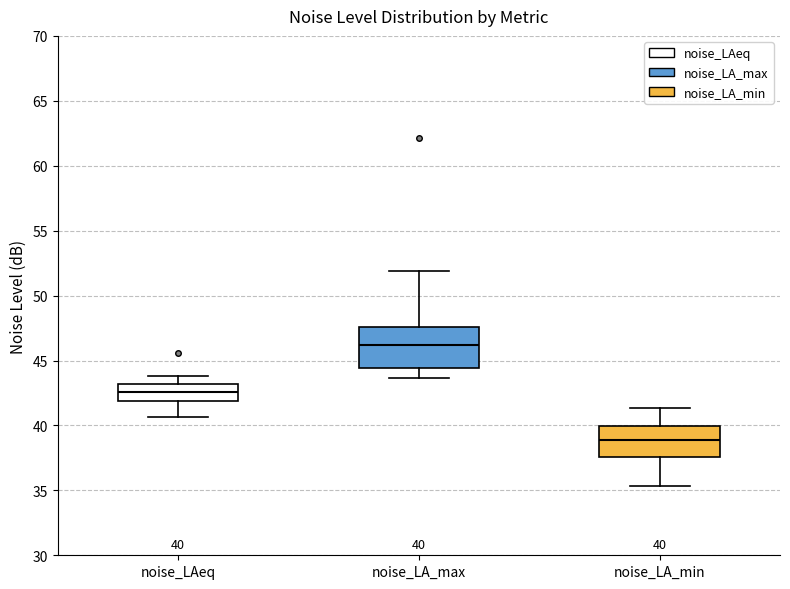

Which box has the lowest median line?

noise_LA_min